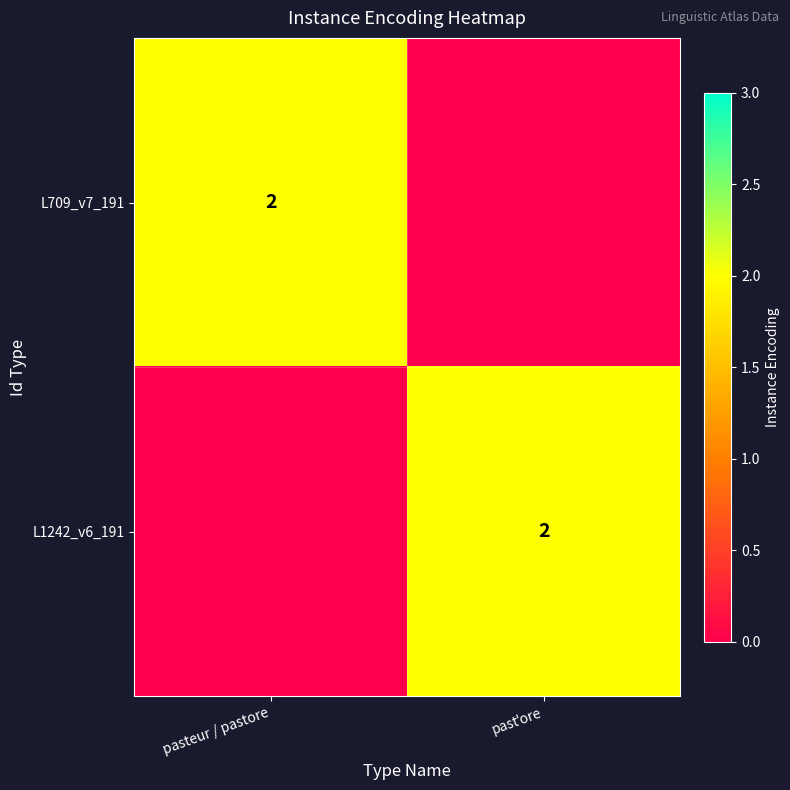

How many values in L709_v7_191 are above zero?

1